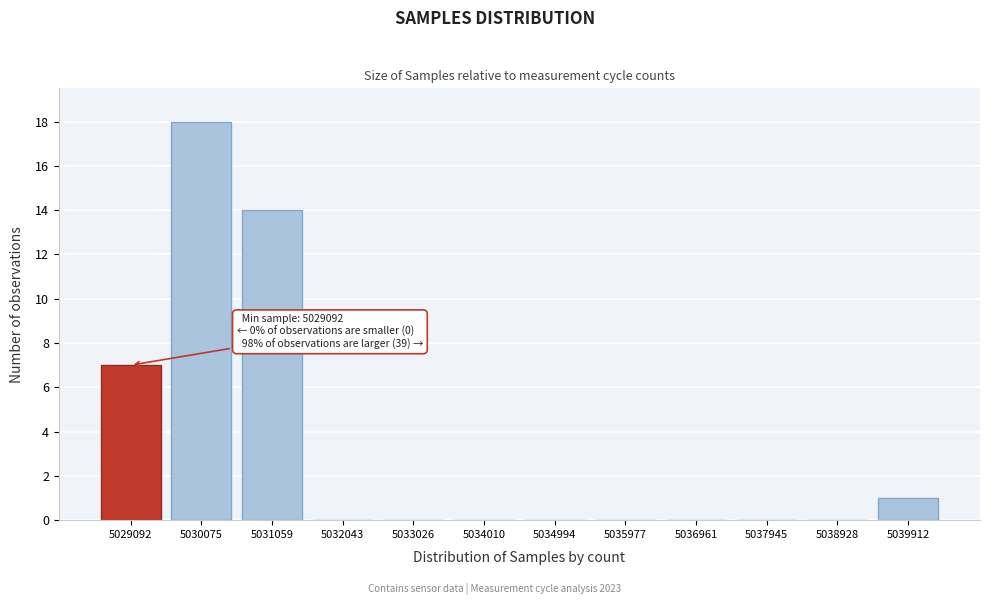

Reading right to left, list all the values displayed in this chart.

5039912=1	5038928=0	5037945=0	5036961=0	5035977=0	5034994=0	5034010=0	5033026=0	5032043=0	5031059=14	5030075=18	5029092=7